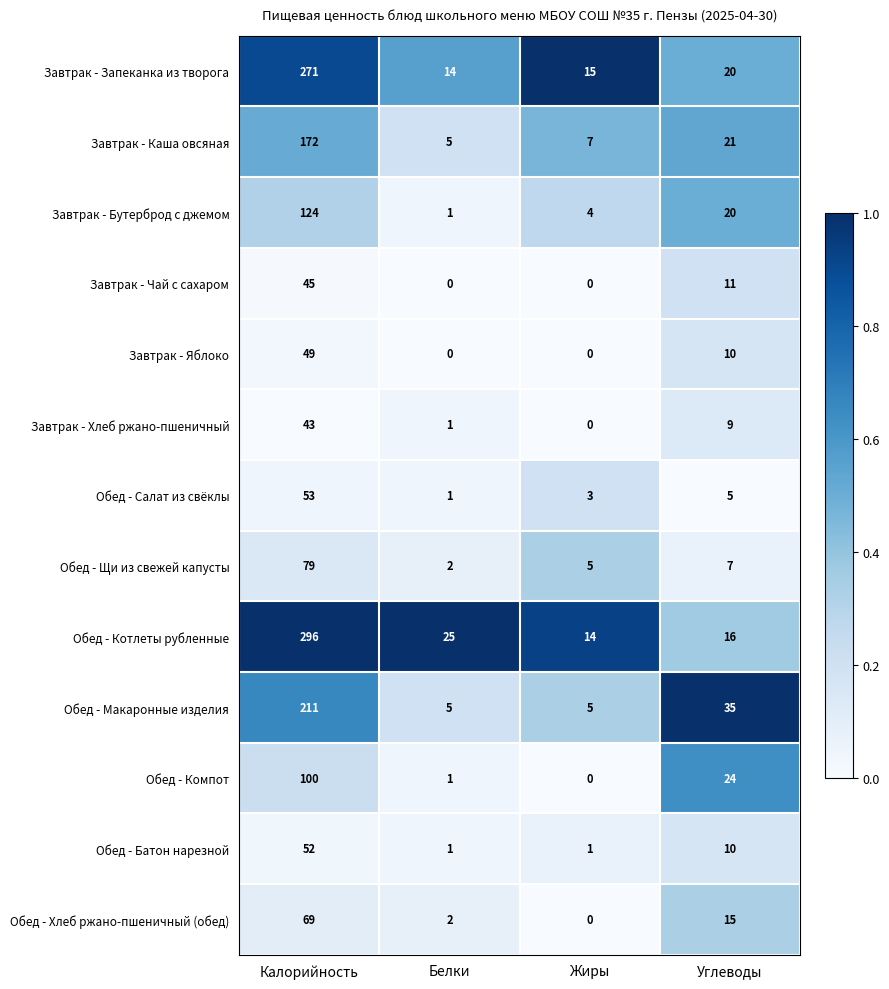

What is the minimum value for Завтрак - Каша овсяная?

5